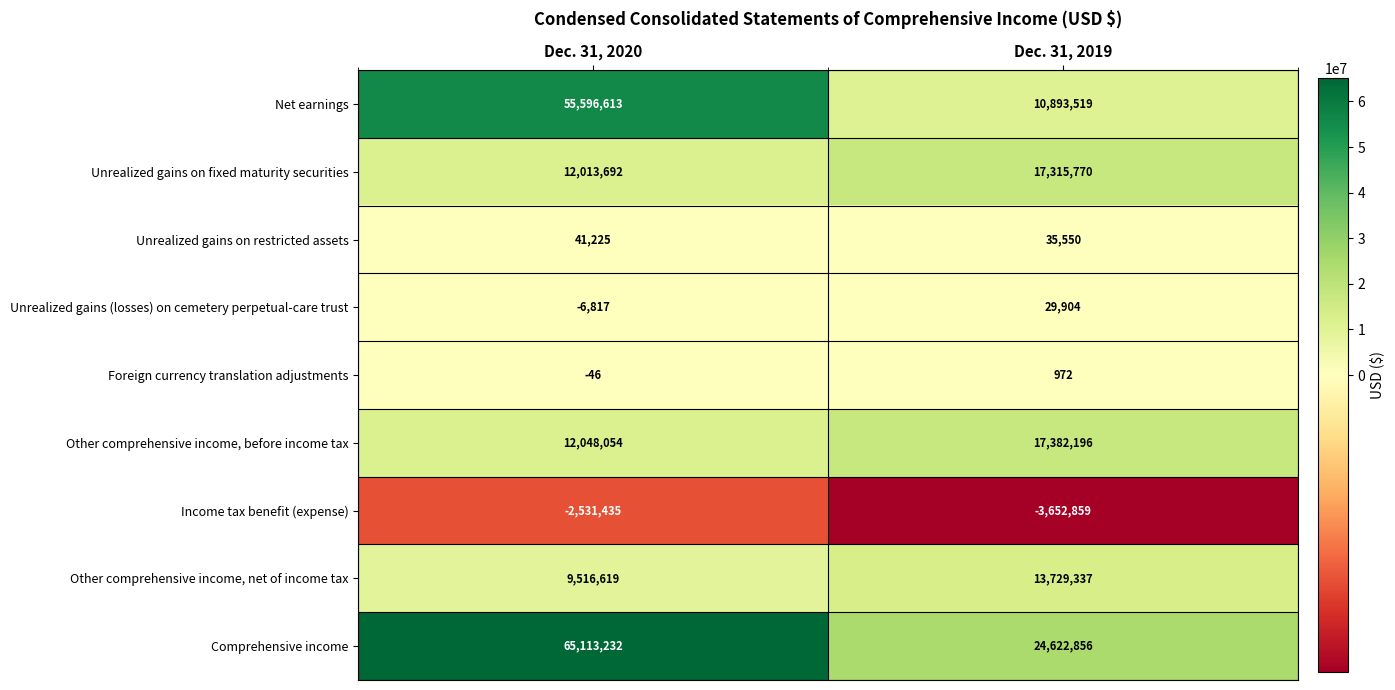

What is the smallest value displayed?

-3652859